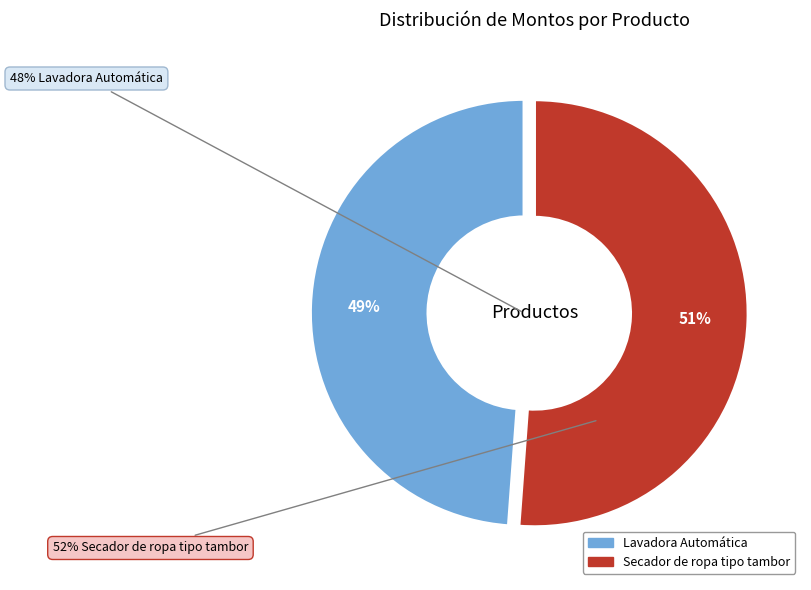

To the nearest percent, what is the average slice percentage?

50%